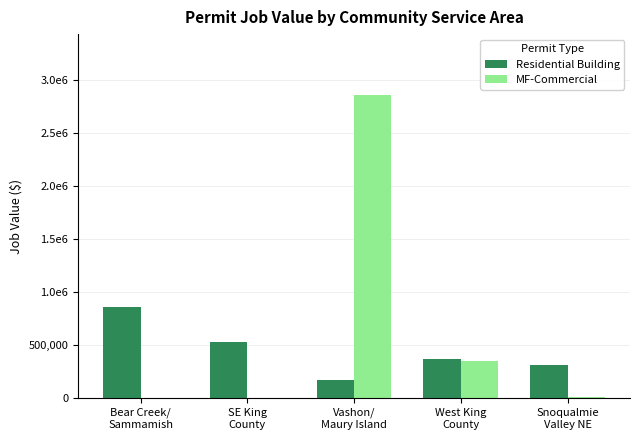

At how many categories does at least one series exceed 548038?

2